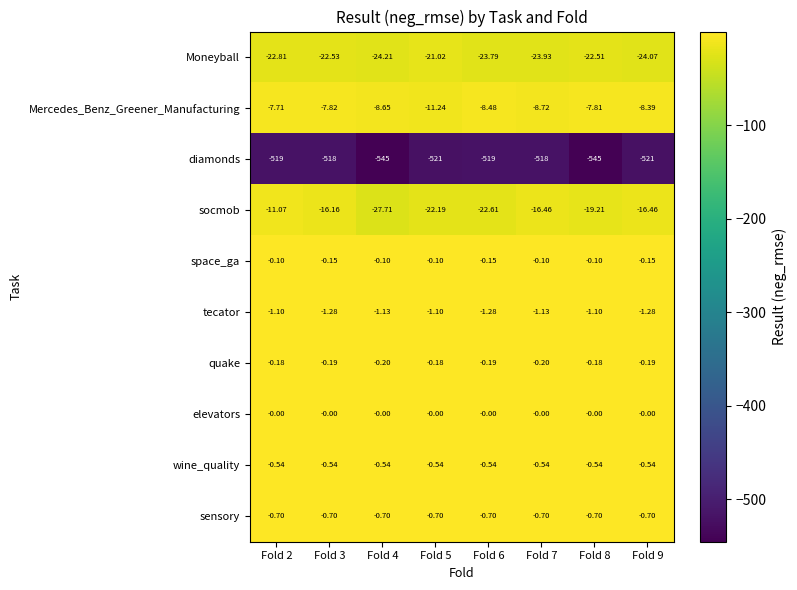

Between Fold 2 and Fold 9, which series saw the biggest shift?

socmob